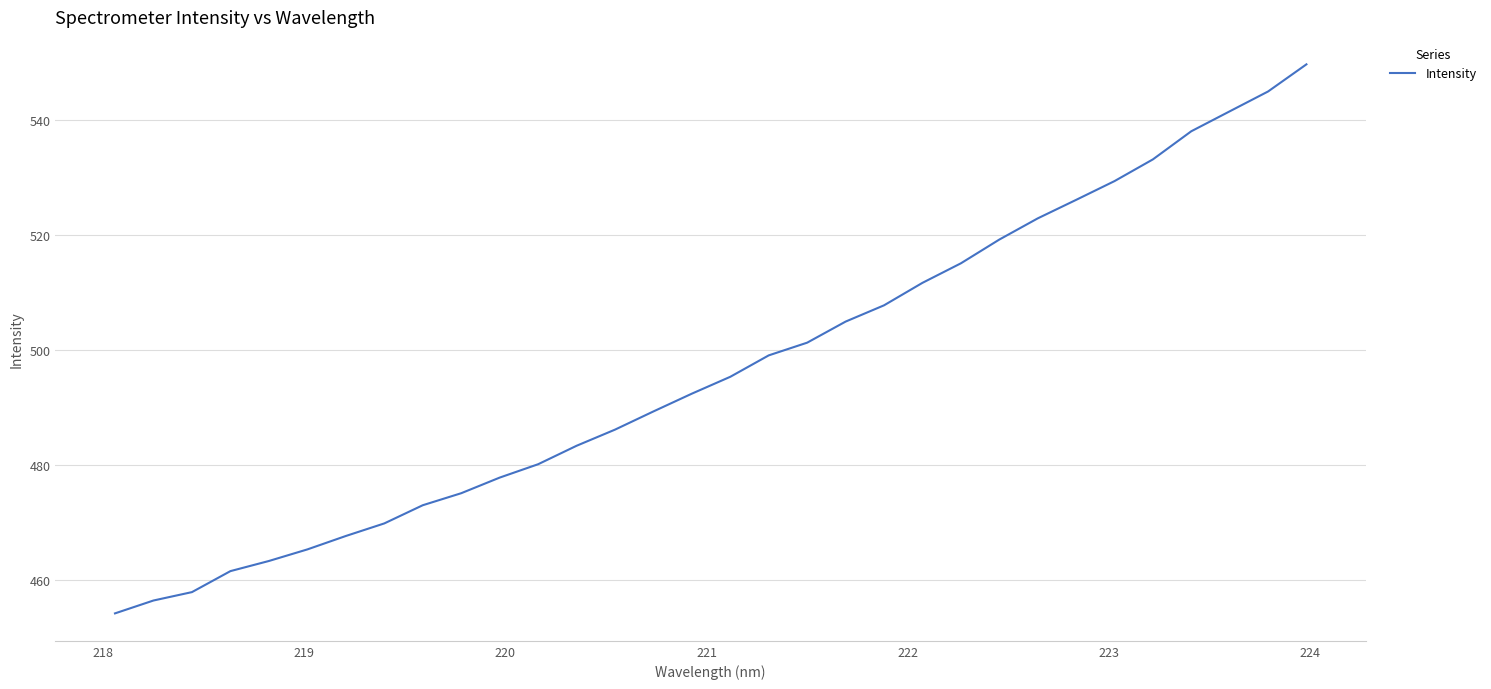

What is the sum of all values?

15895.2